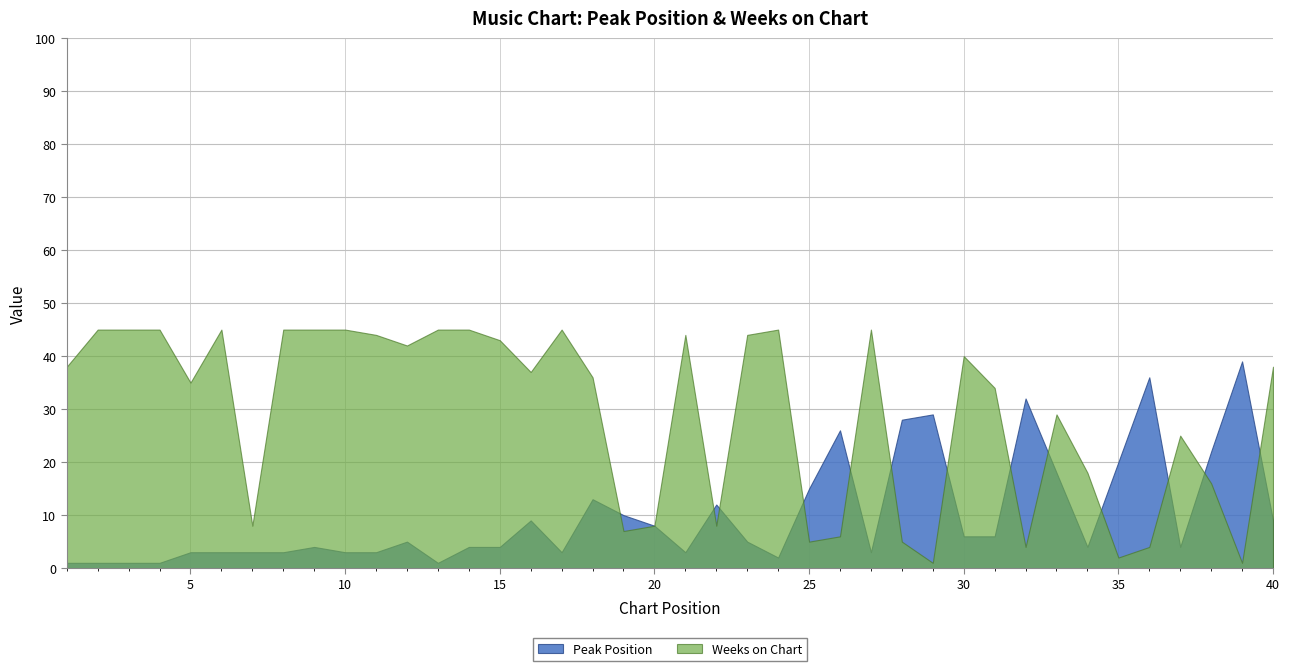

Reading right to left, transcribe all the data shown in this chart.

Peak Position: 40=9	39=39	38=22	37=4	36=36	35=20	34=4	33=18	32=32	31=6	30=6	29=29	28=28	27=3	26=26	25=15	24=2	23=5	22=12	21=3	20=8	19=10	18=13	17=3	16=9	15=4	14=4	13=1	12=5	11=3	10=3	9=4	8=3	7=3	6=3	5=3	4=1	3=1	2=1	1=1
Weeks on Chart: 40=38	39=1	38=16	37=25	36=4	35=2	34=18	33=29	32=4	31=34	30=40	29=1	28=5	27=45	26=6	25=5	24=45	23=44	22=8	21=44	20=8	19=7	18=36	17=45	16=37	15=43	14=45	13=45	12=42	11=44	10=45	9=45	8=45	7=8	6=45	5=35	4=45	3=45	2=45	1=38